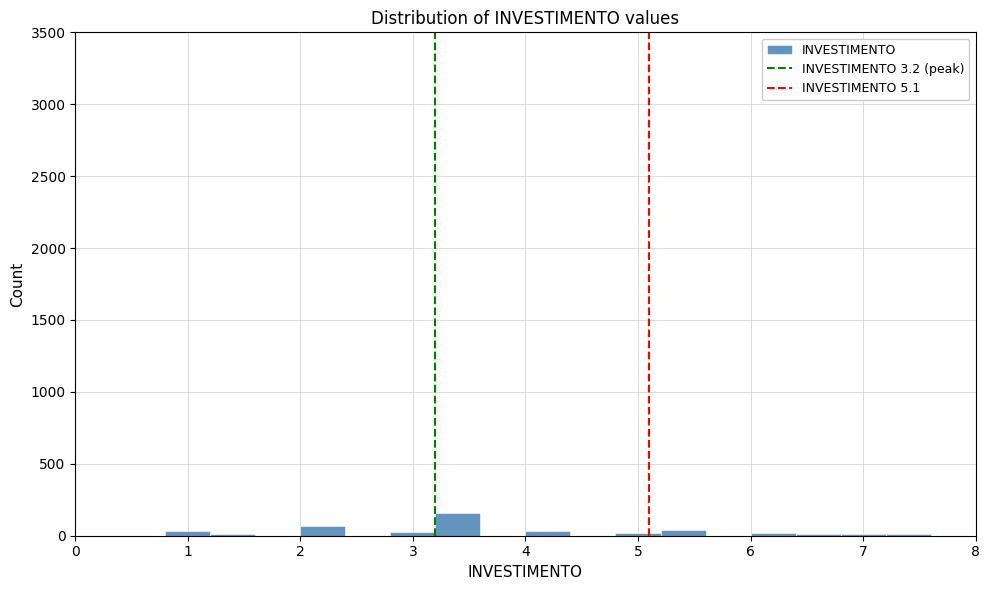

Reading left to right, transcribe this chart: for each bar, give the range it covers on the x-axis and its height. The values are not printed on the chart, so give them approximately, as read against the axis.

0.0 to 0.4: 0
0.4 to 0.8: 0
0.8 to 1.2: under 50
1.2 to 1.6: under 50
1.6 to 2.0: 0
2.0 to 2.4: 50
2.4 to 2.8: 0
2.8 to 3.2: under 50
3.2 to 3.6: 150
3.6 to 4.0: 0
4.0 to 4.4: under 50
4.4 to 4.8: 0
4.8 to 5.2: under 50
5.2 to 5.6: under 50
5.6 to 6.0: 0
6.0 to 6.4: under 50
6.4 to 6.8: under 50
6.8 to 7.2: under 50
7.2 to 7.6: under 50
7.6 to 8.0: 0